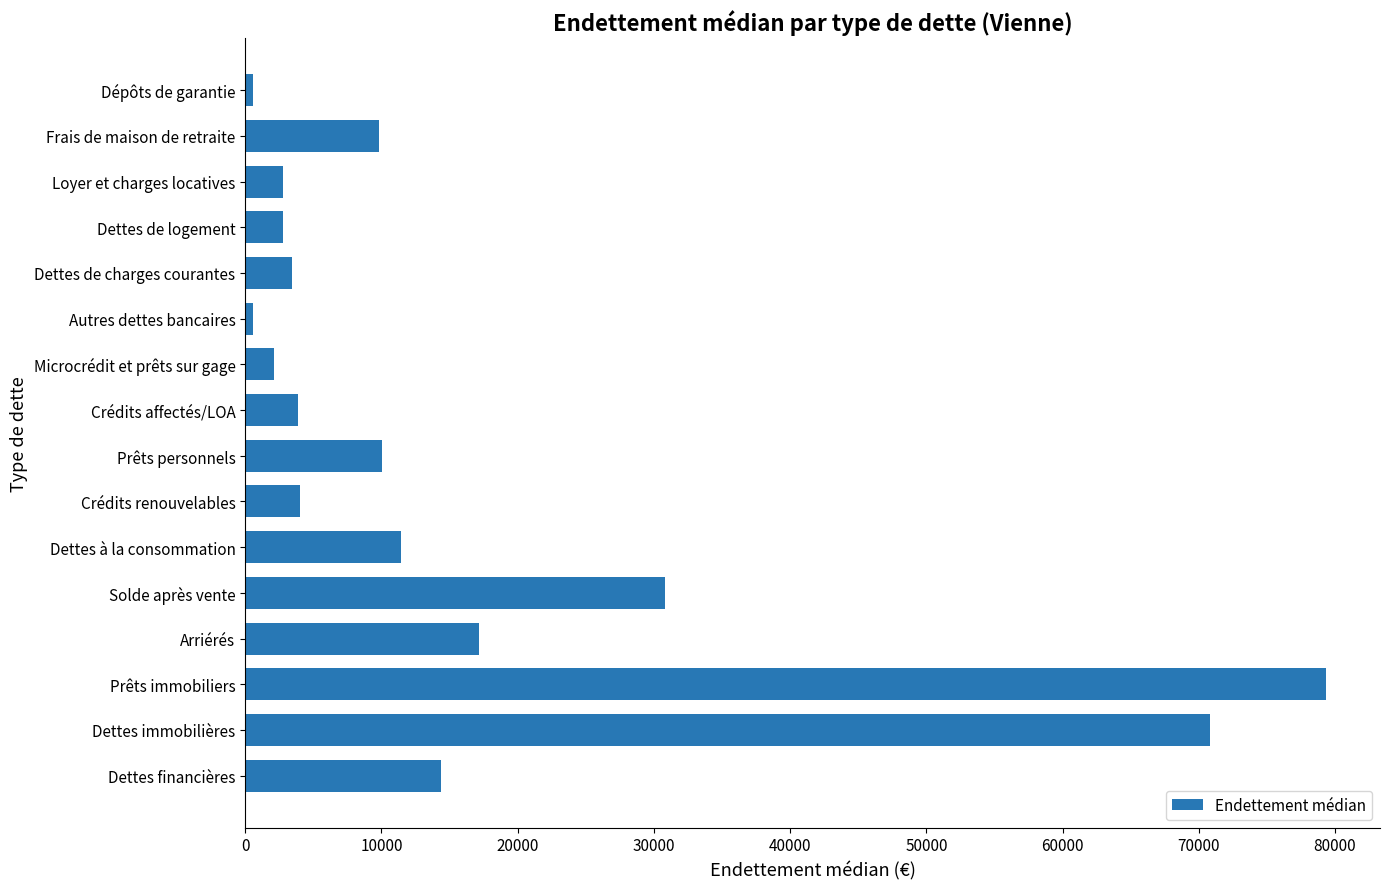

What is the maximum value shown in the chart?

79332.4